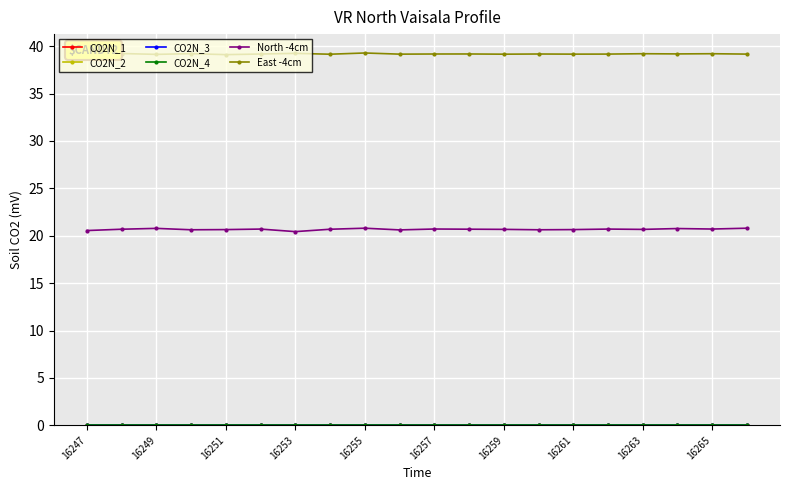

Which series has the widest spread of values?

North -4cm